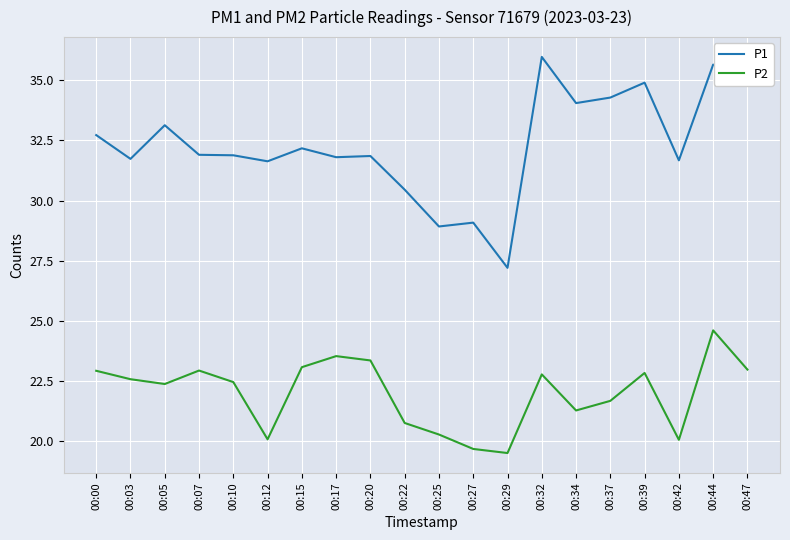

Is the value of P1 at 00:39 greater than the value of P2 at 00:03?

Yes